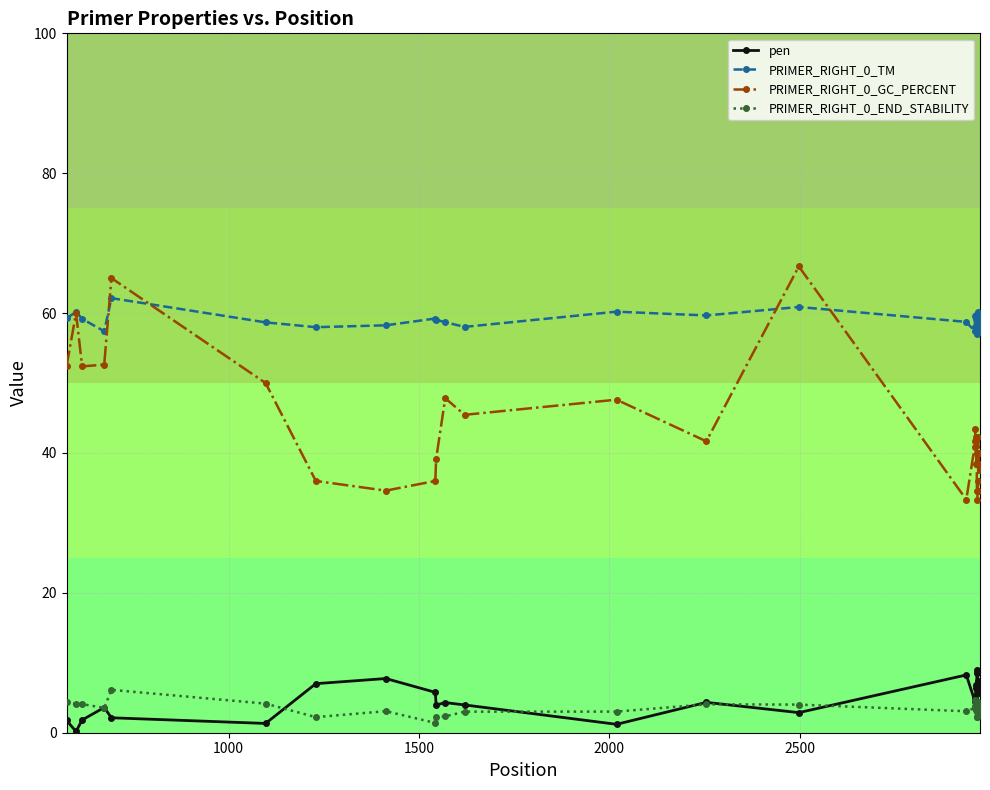

True or false: PRIMER_RIGHT_0_TM has more than 0 interior local peaks.

True